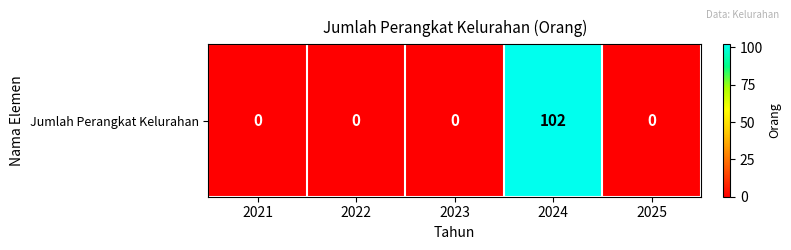

What is the average value?

20